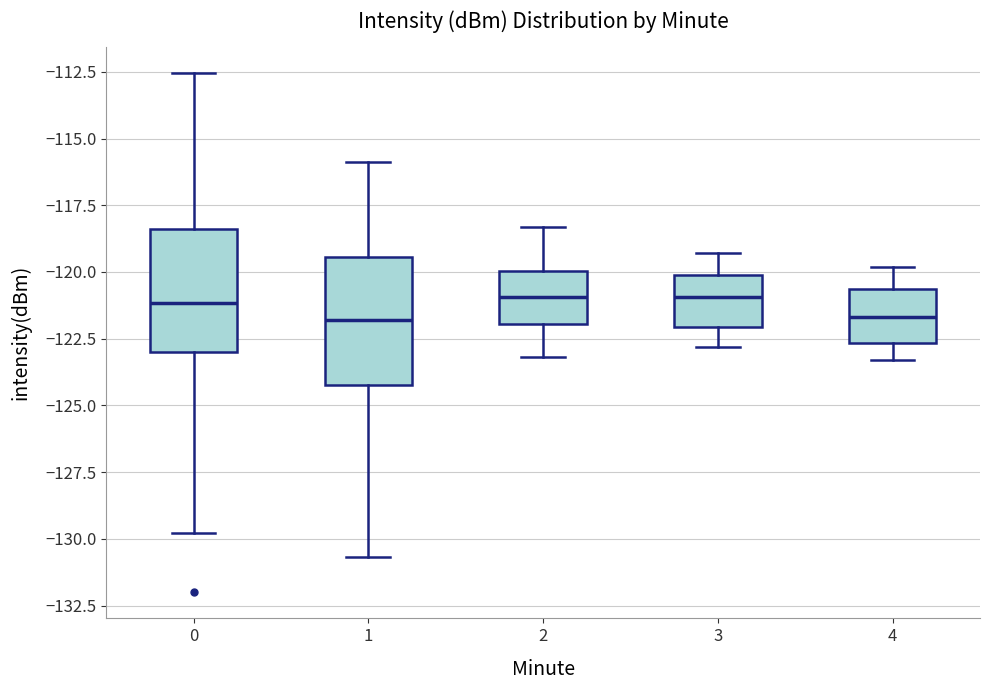

Reading left to right, transcribe this box plot: for each box, give where its median line is, the range the box spans, and where its two whiskers end, as read against the y-axis. The values are not printed on the chart, so give them approximately, as read against the axis.

0: median -121.0, box -123.0 to -118.5, whiskers -130.0 to -112.5
1: median -122.0, box -124.0 to -119.5, whiskers -130.5 to -116.0
2: median -121.0, box -122.0 to -120.0, whiskers -123.0 to -118.5
3: median -121.0, box -122.0 to -120.0, whiskers -123.0 to -119.5
4: median -121.5, box -122.5 to -120.5, whiskers -123.5 to -120.0